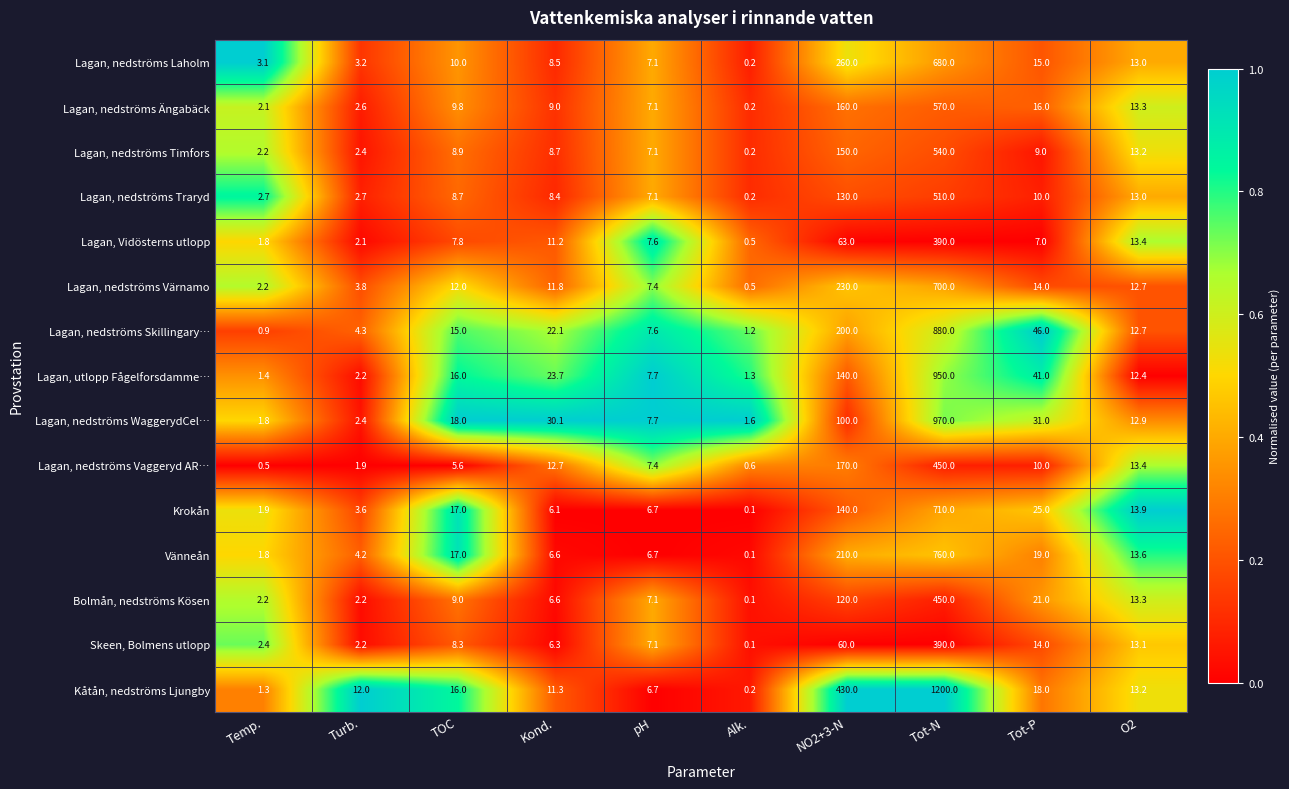

Which series has the largest range (max minus min)?

Kåtån, nedströms Ljungby